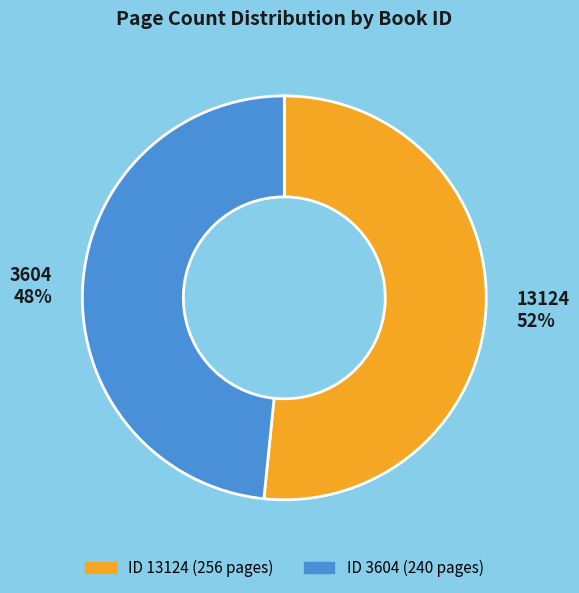

To the nearest percent, what is the average slice percentage?

50%